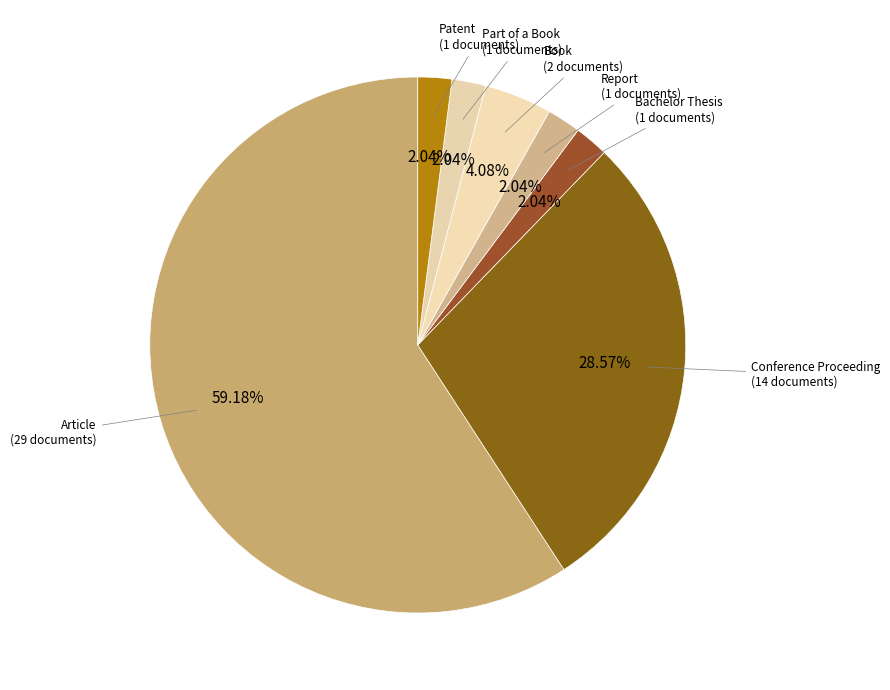

Count the number of slices in the pie.

7